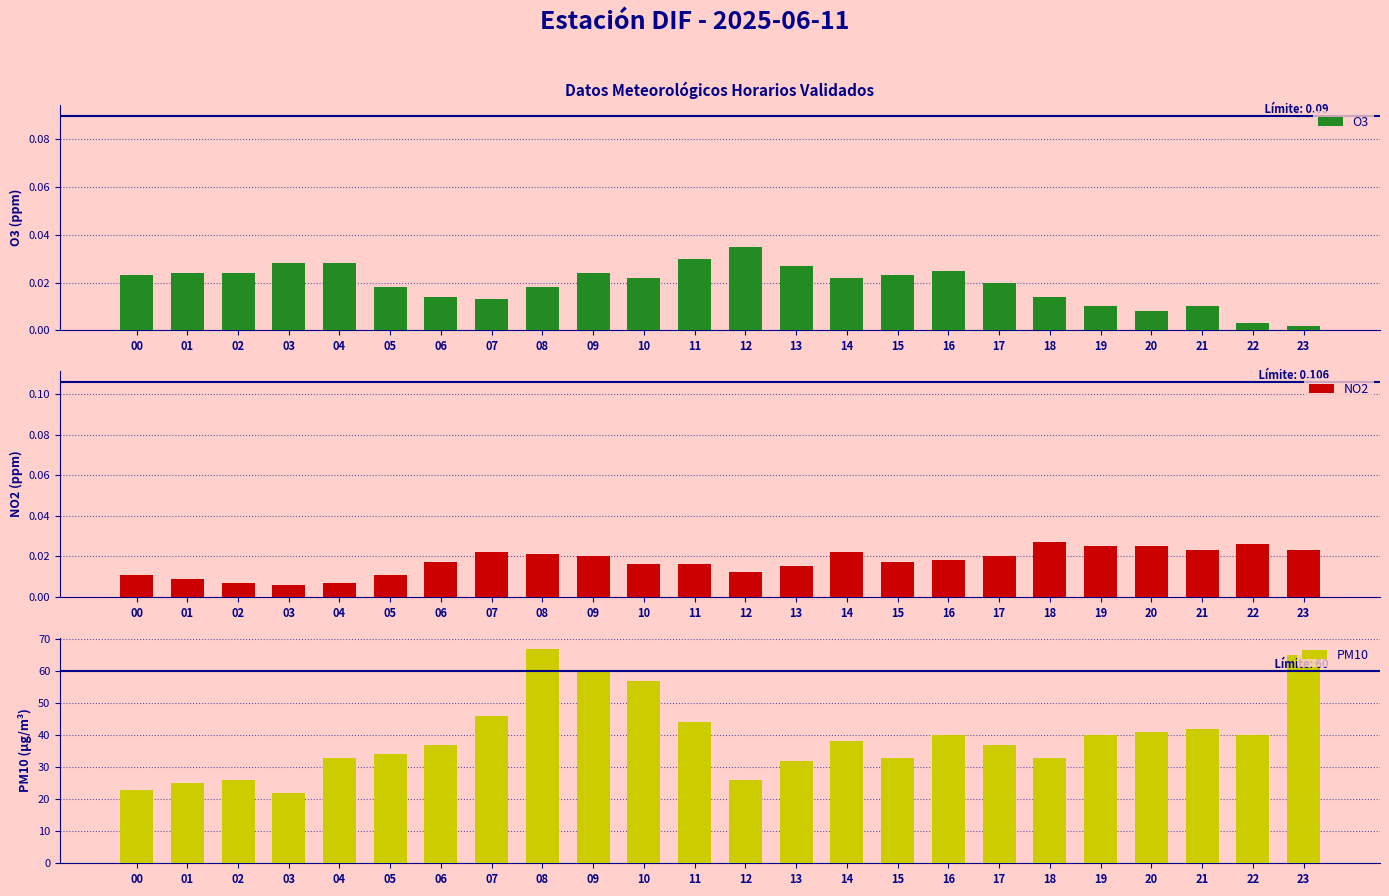

What is the value of the PM10 bar at the 5th from the left?

33